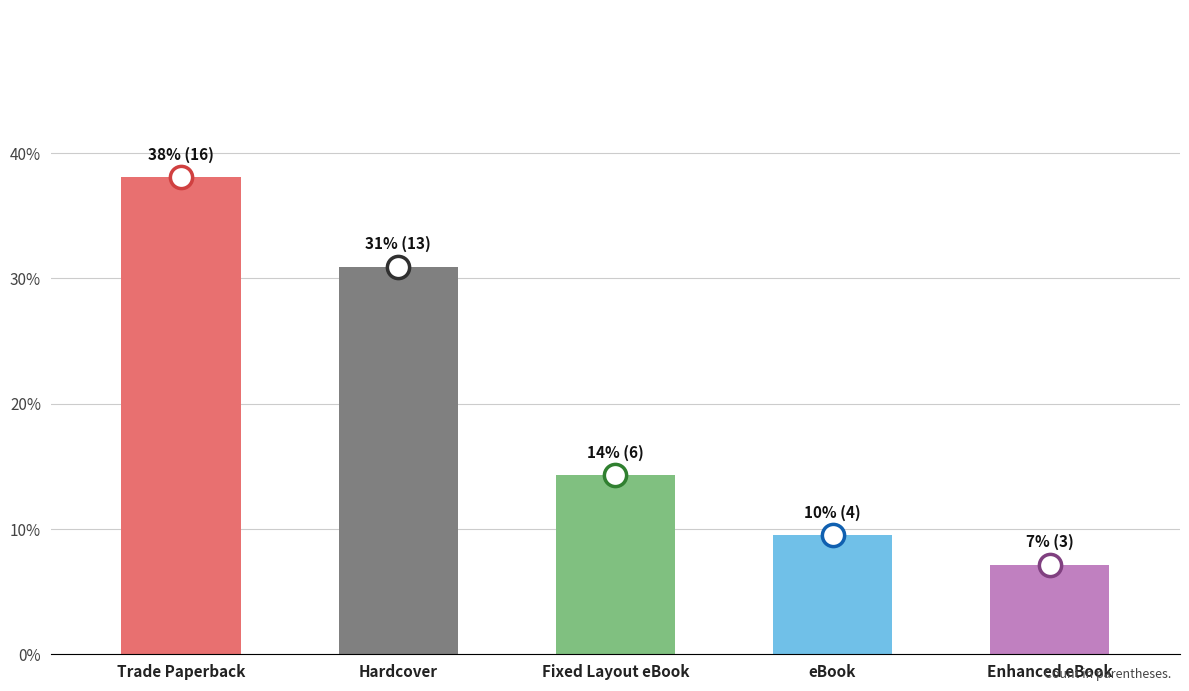

What is the label of the 5th bar from the right?

Trade Paperback